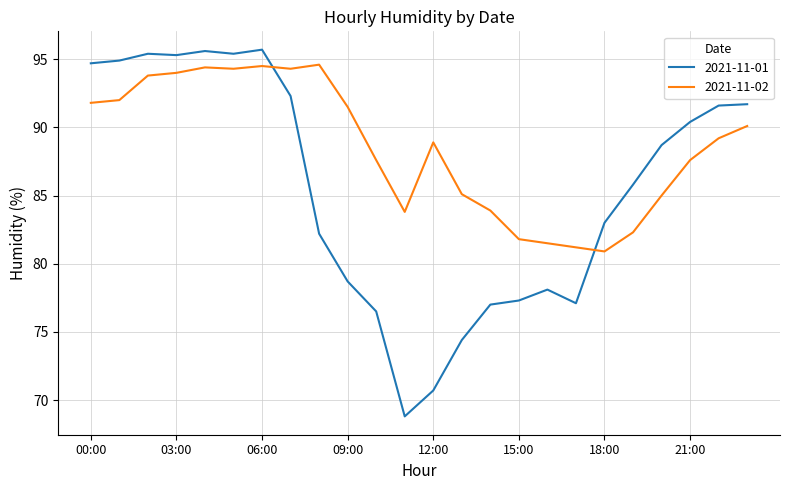

What is the minimum value shown in the chart?

68.8